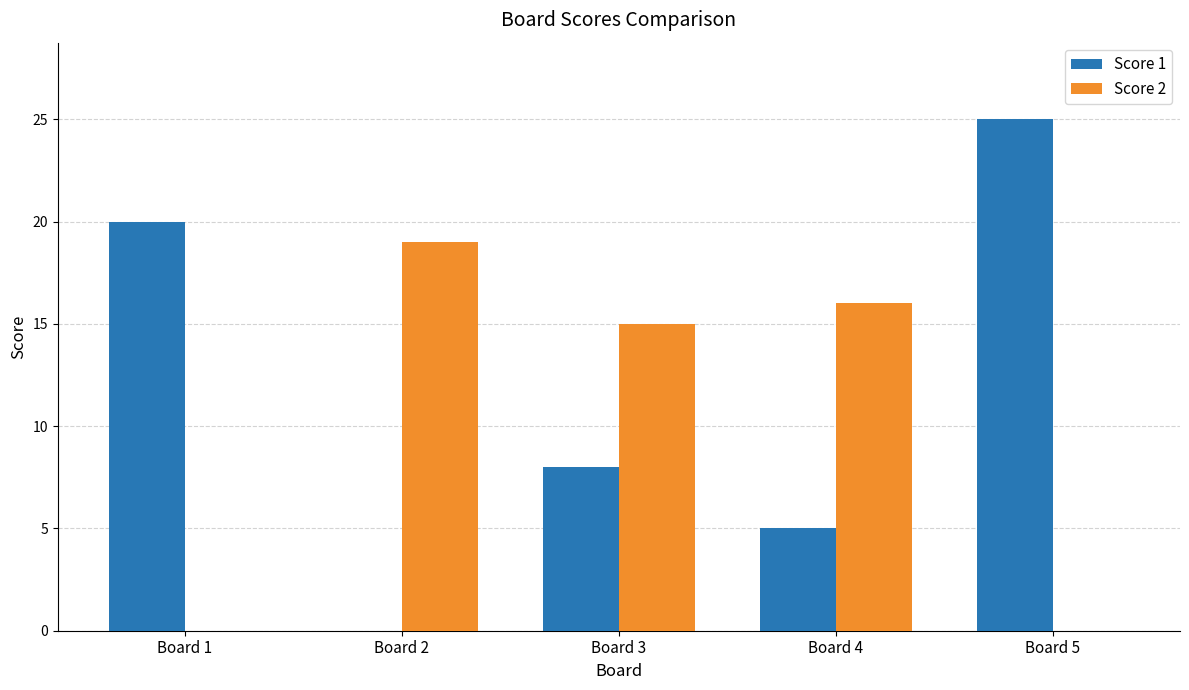

What is the sum of all Score 2 values?

50